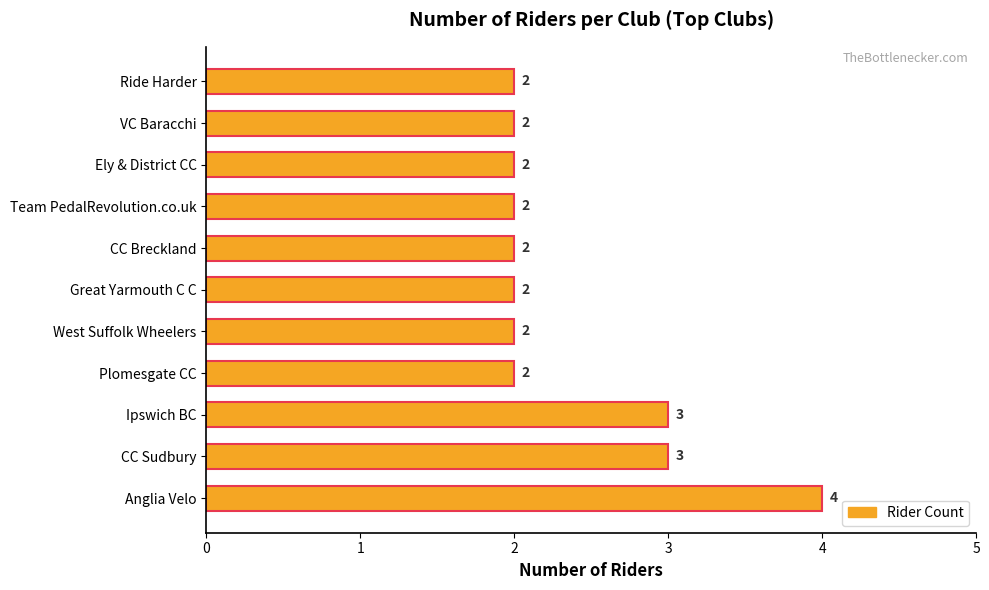

Does the chart contain stacked bars?

No